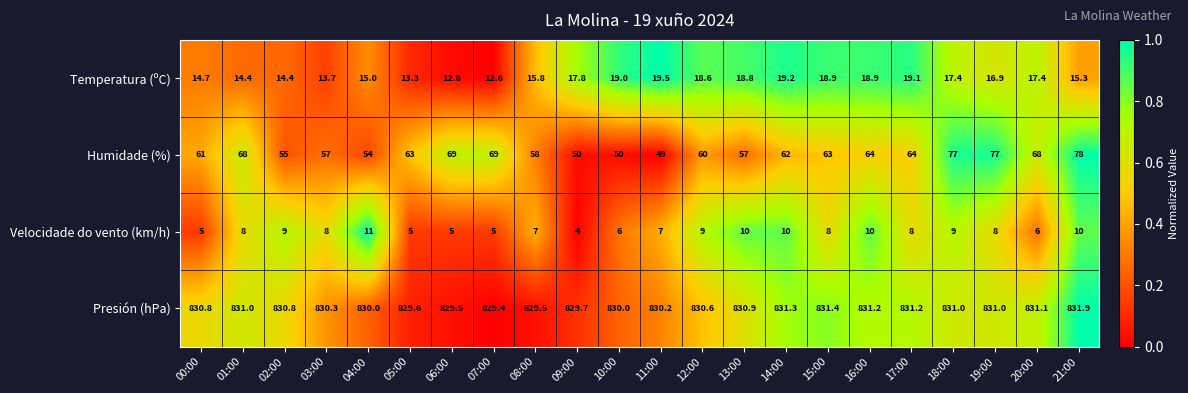

At which label does Humidade (%) first exceed 63?

01:00